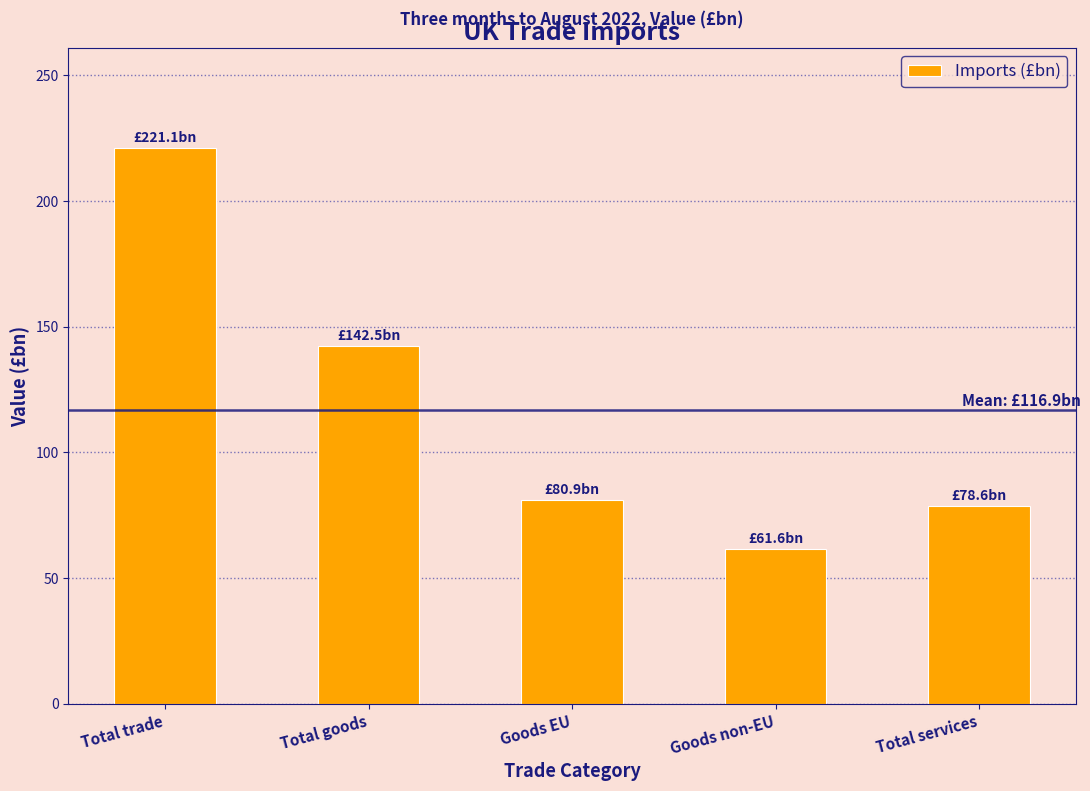

Reading left to right, extract all data points from this chart.

221.1	142.5	80.9	61.6	78.6